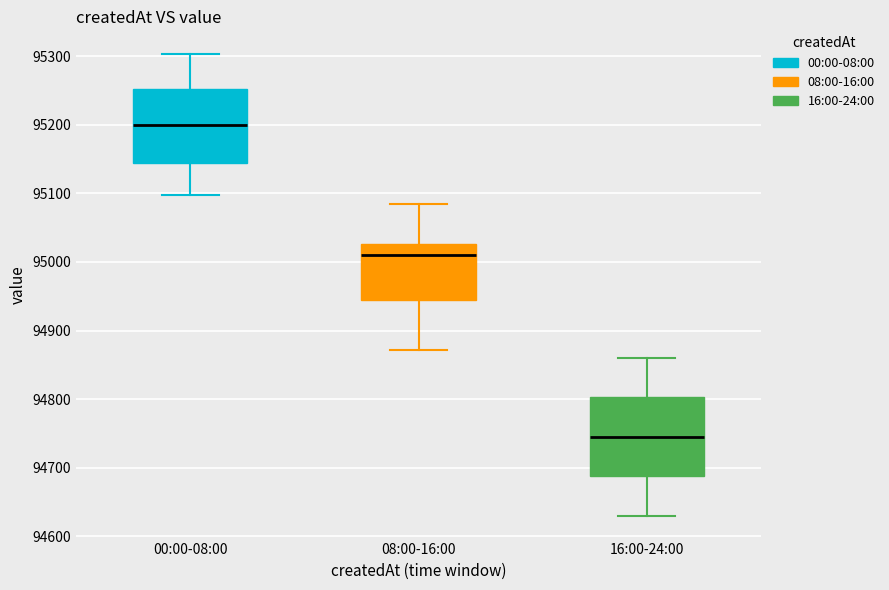

Reading left to right, transcribe this box plot: for each box, give where its median line is, the range the box spans, and where its two whiskers end, as read against the y-axis. The values are not printed on the chart, so give them approximately, as read against the axis.

00:00-08:00: median 95200, box 95140 to 95250, whiskers 95100 to 95300
08:00-16:00: median 95010, box 94940 to 95030, whiskers 94870 to 95080
16:00-24:00: median 94750, box 94690 to 94800, whiskers 94630 to 94860